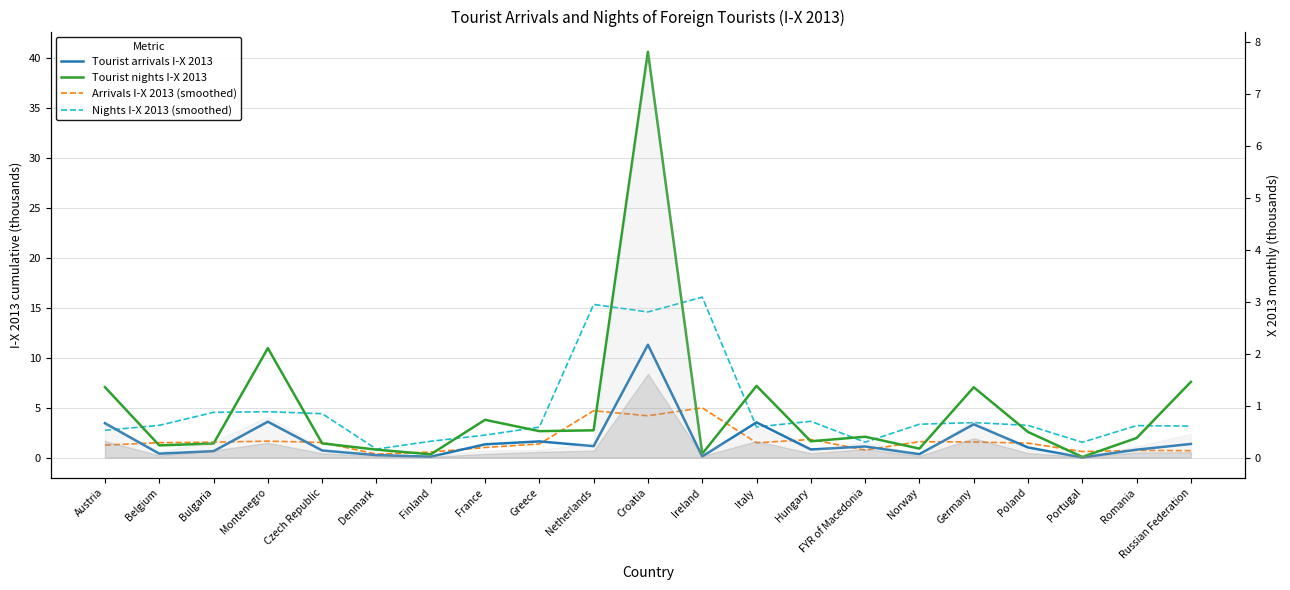

How many categories are shown in the chart?

21